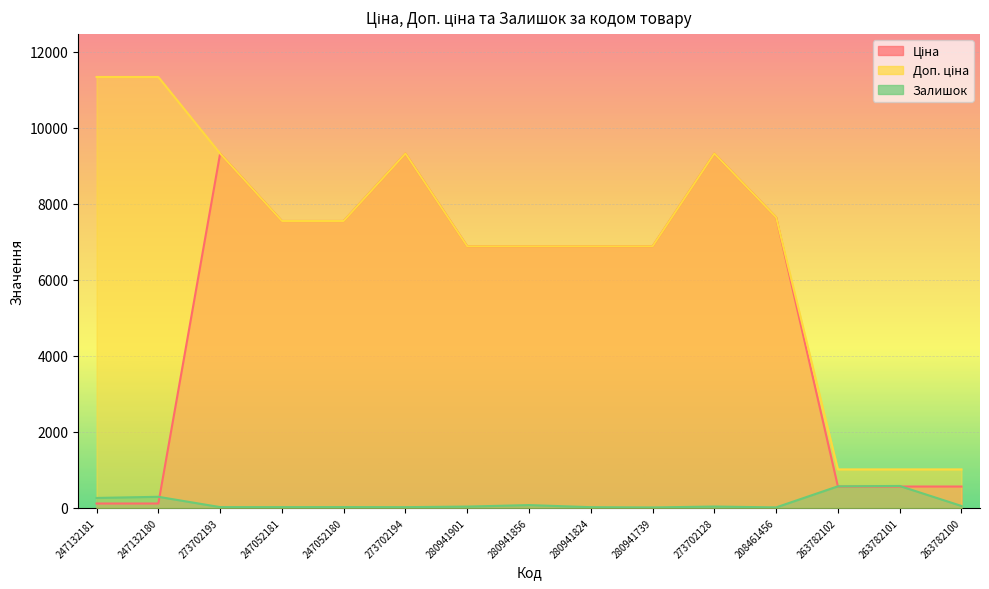

Which category has the lowest value in the Залишок series?

280941739